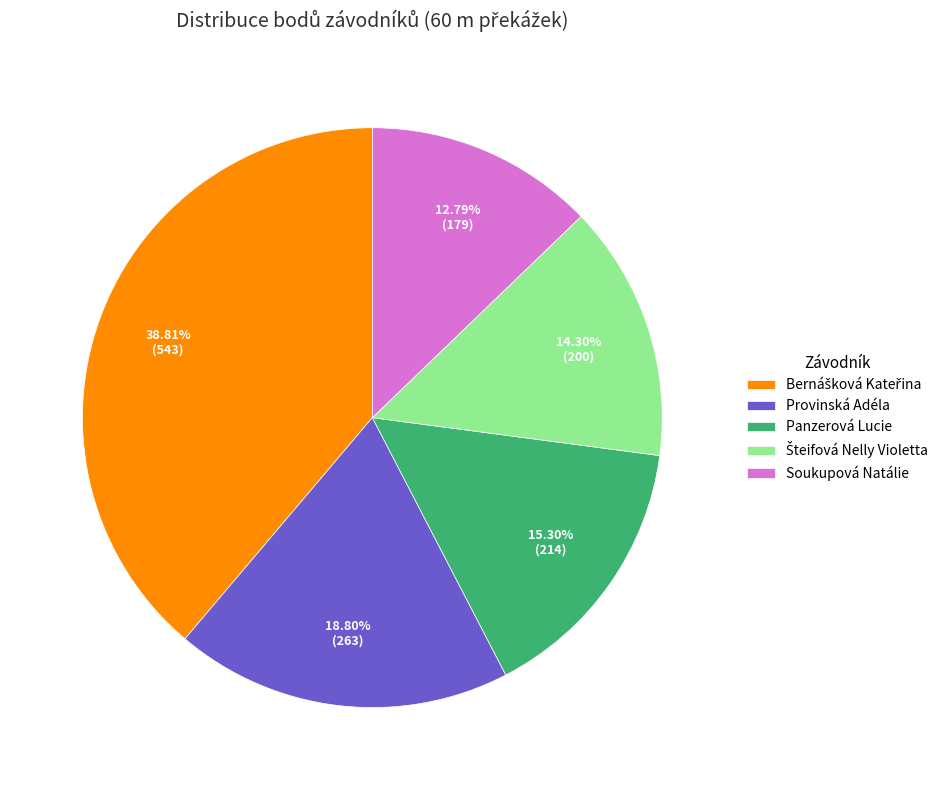

Is there any slice that represents more than half of the pie?

No